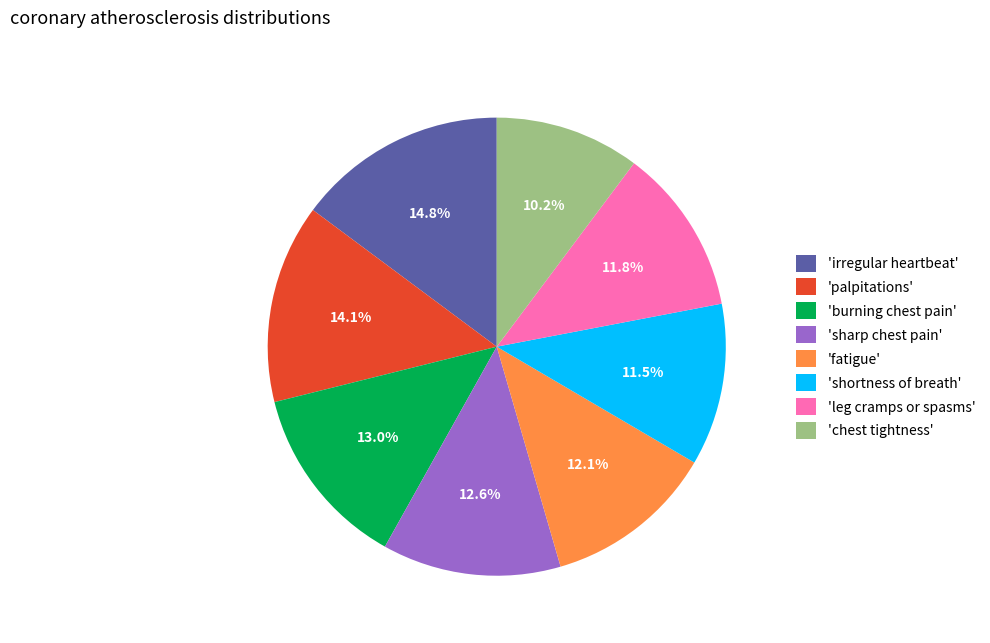

Approximately how many times larger is the value at 'shortness of breath' compared to 'sharp chest pain'?

0.9